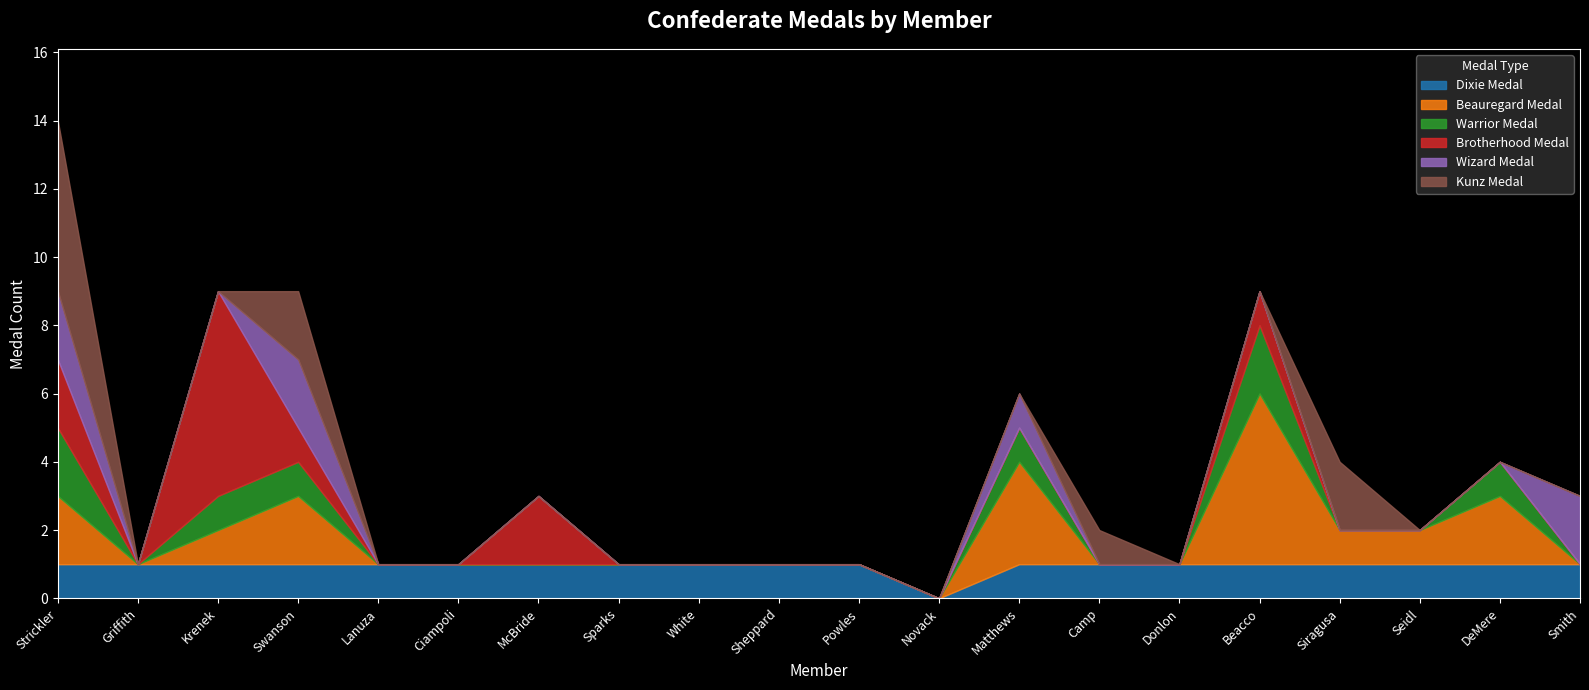

At how many categories does at least one series exceed 5?

1